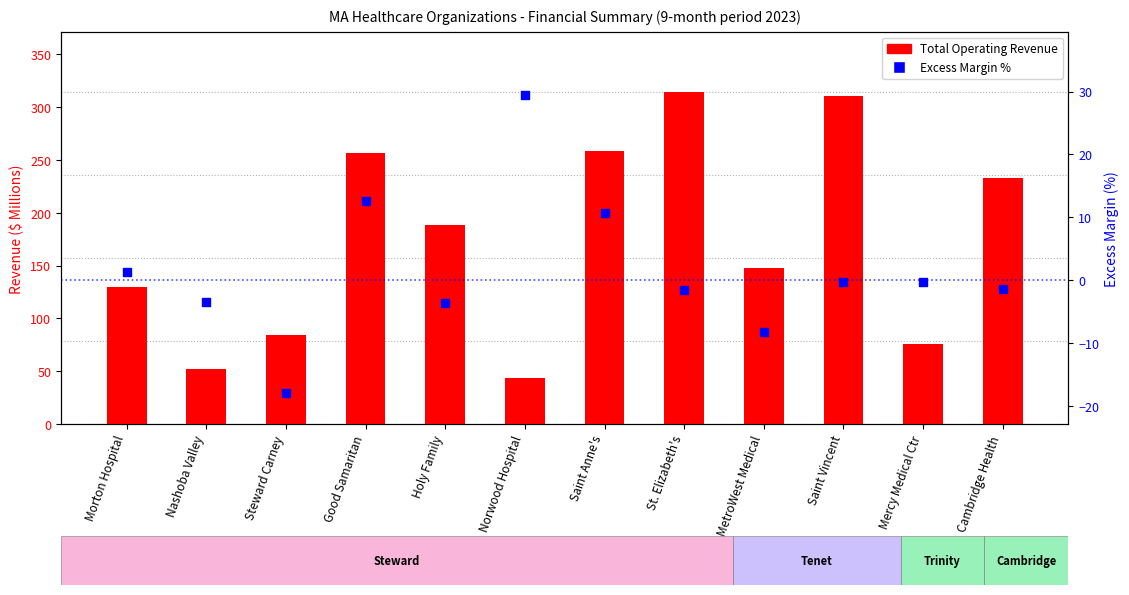

What is the total value across all series at Mercy Medical Ctr?

75.9